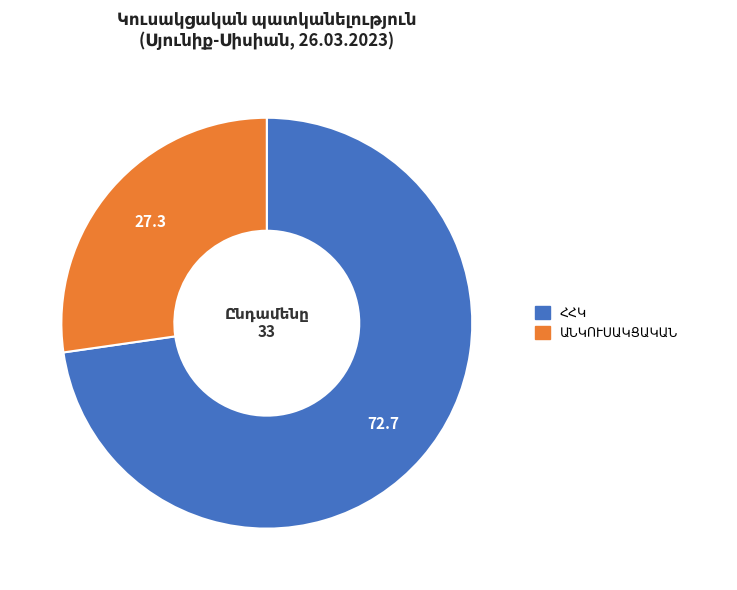

Is there any slice that represents more than half of the pie?

Yes